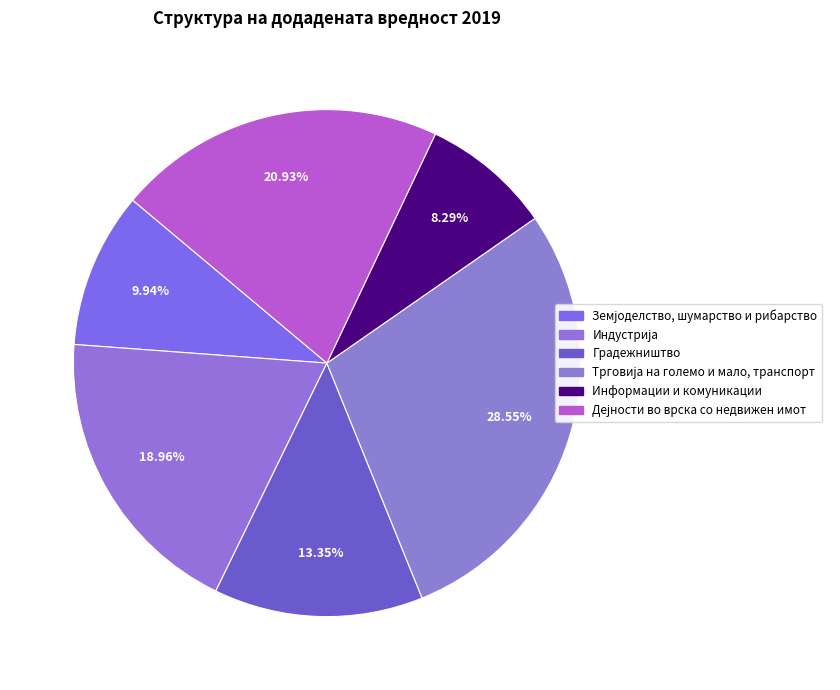

What percentage is the Дејности во врска со недвижен имот slice, to the nearest percent?

21%